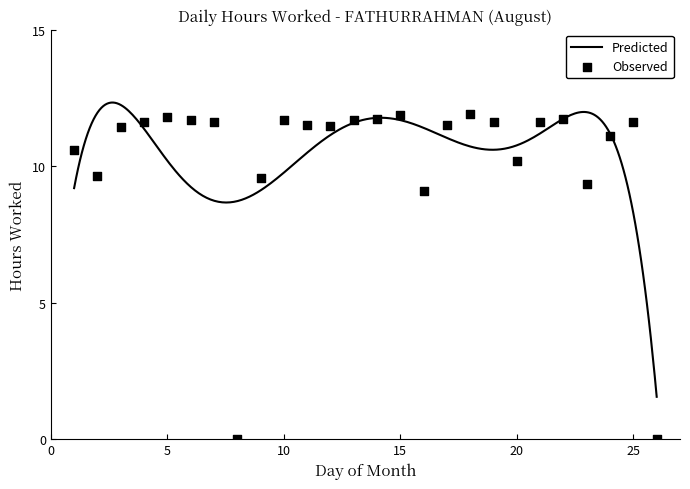

Approximately how many times larger is the value at 9 compared to 7?

0.8